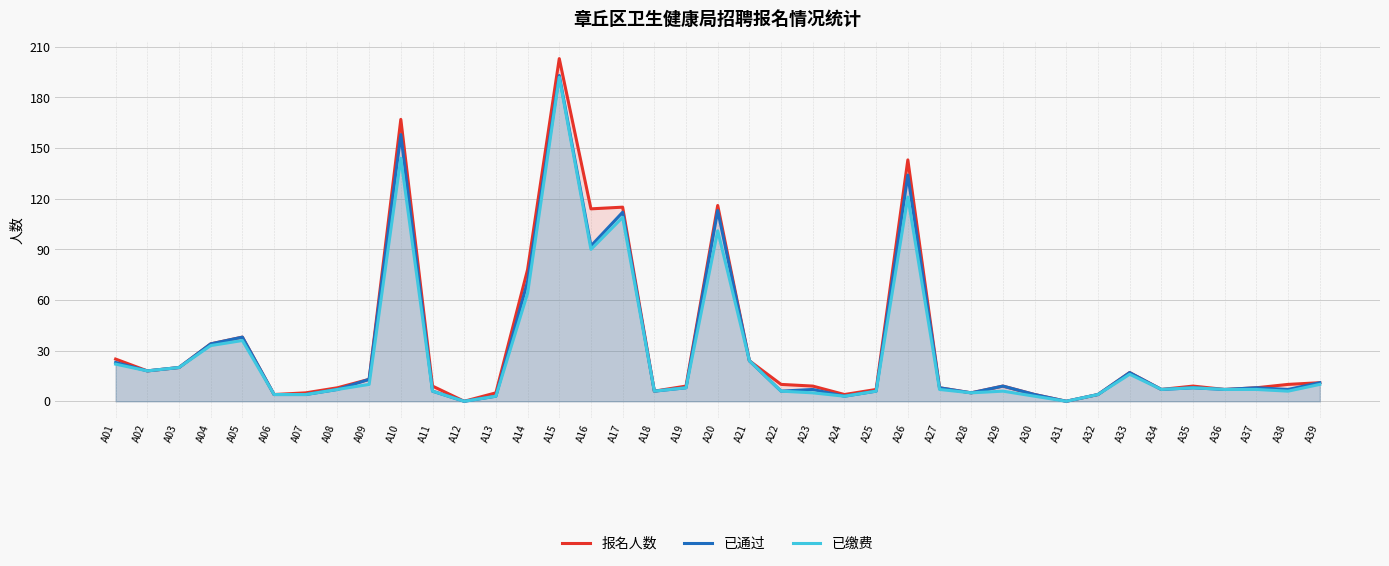

Reading left to right, transcribe all the data shown in this chart.

报名人数: A01=25	A02=18	A03=20	A04=34	A05=38	A06=4	A07=5	A08=8	A09=13	A10=167	A11=9	A12=0	A13=5	A14=78	A15=203	A16=114	A17=115	A18=6	A19=9	A20=116	A21=24	A22=10	A23=9	A24=4	A25=7	A26=143	A27=8	A28=5	A29=9	A30=4	A31=0	A32=4	A33=17	A34=7	A35=9	A36=7	A37=8	A38=10	A39=11
已通过: A01=23	A02=18	A03=20	A04=34	A05=38	A06=4	A07=4	A08=7	A09=13	A10=158	A11=6	A12=0	A13=3	A14=71	A15=193	A16=92	A17=112	A18=6	A19=8	A20=113	A21=24	A22=6	A23=7	A24=3	A25=6	A26=134	A27=8	A28=5	A29=9	A30=4	A31=0	A32=4	A33=17	A34=7	A35=8	A36=7	A37=8	A38=7	A39=11
已缴费: A01=22	A02=18	A03=20	A04=33	A05=36	A06=4	A07=4	A08=7	A09=10	A10=144	A11=6	A12=0	A13=3	A14=64	A15=192	A16=90	A17=109	A18=6	A19=8	A20=101	A21=24	A22=6	A23=5	A24=3	A25=6	A26=121	A27=7	A28=5	A29=6	A30=3	A31=0	A32=4	A33=16	A34=7	A35=8	A36=7	A37=7	A38=6	A39=10